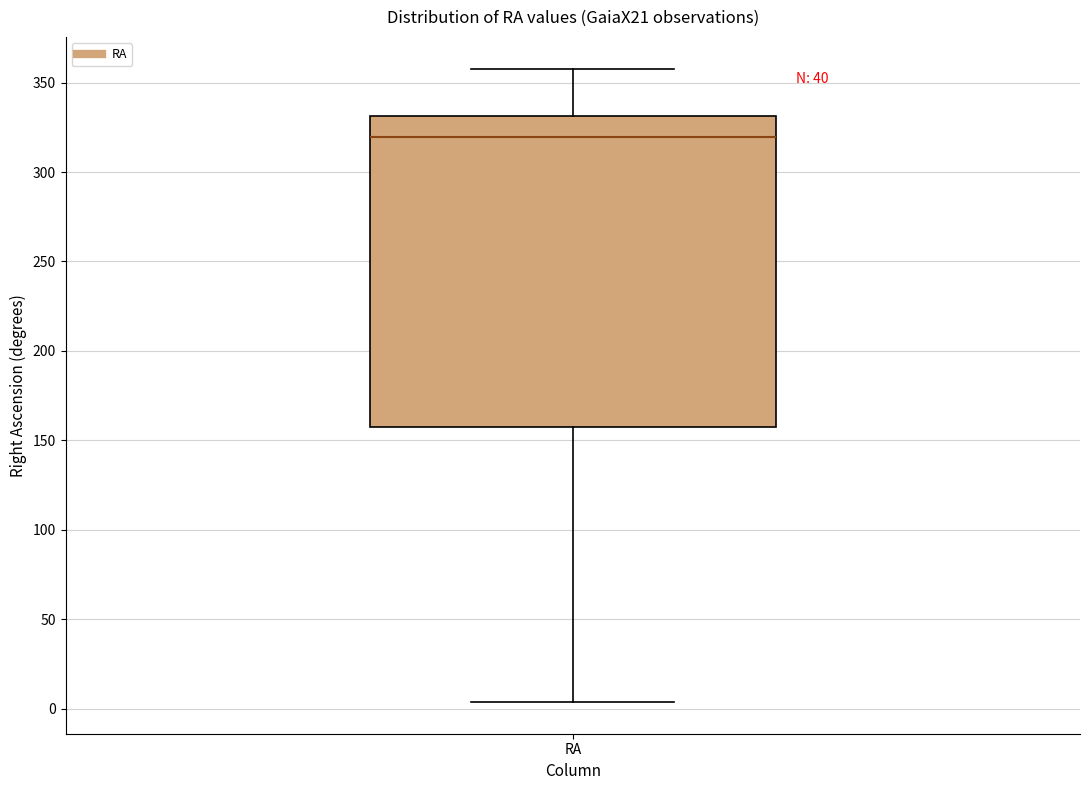

Read this box plot against the y-axis: the position of the median line, the range covered by the box, and the ends of both whiskers. The values are not printed on the chart, so give them approximately, as read against the axis.

median 320, box 160 to 330, whiskers 5 to 360